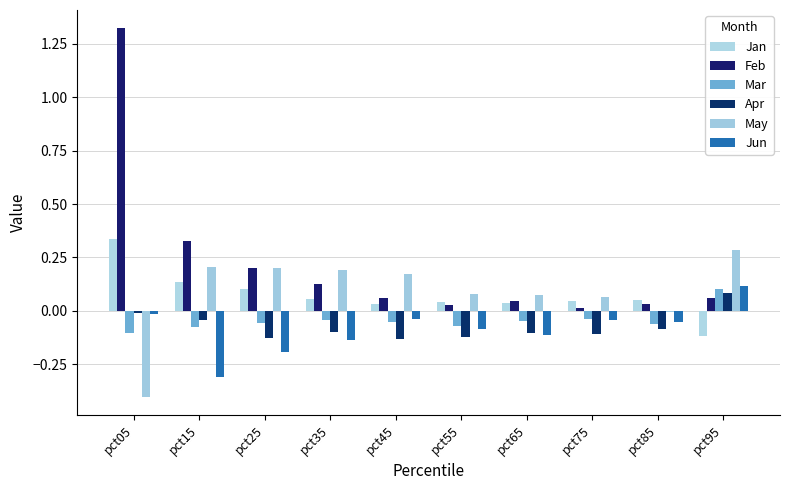

Reading left to right, what are all the values shown in this chart?

Jan: 0.3	0.1	0.1	0.1	0.0	0.0	0.0	0.0	0.0	-0.1
Feb: 1.3	0.3	0.2	0.1	0.1	0.0	0.0	0.0	0.0	0.1
Mar: -0.1	-0.1	-0.1	-0.0	-0.1	-0.1	-0.0	-0.0	-0.1	0.1
Apr: -0.0	-0.0	-0.1	-0.1	-0.1	-0.1	-0.1	-0.1	-0.1	0.1
May: -0.4	0.2	0.2	0.2	0.2	0.1	0.1	0.1	-0.0	0.3
Jun: -0.0	-0.3	-0.2	-0.1	-0.0	-0.1	-0.1	-0.0	-0.1	0.1